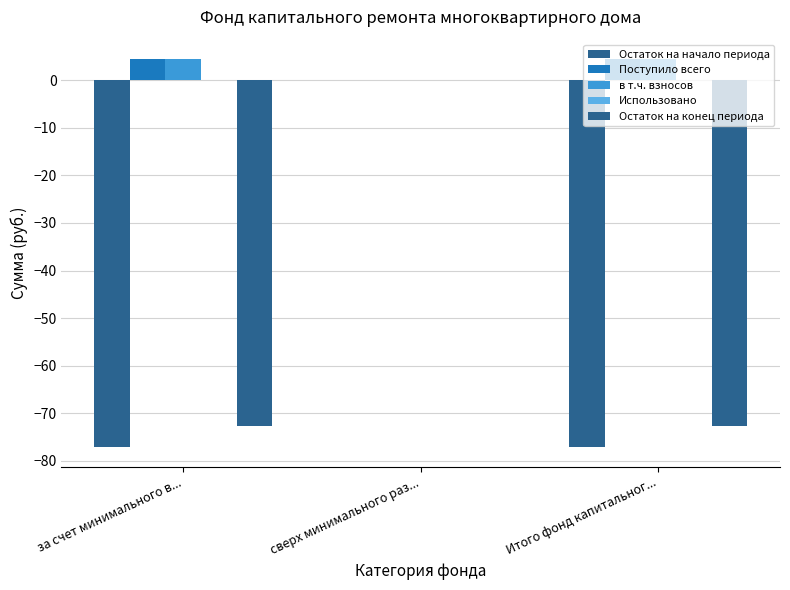

Reading right to left, transcribe all the data shown in this chart.

Остаток на начало периода: Итого фонд капитальног...=-77.2	сверх минимального раз...=0.0	за счет минимального в...=-77.2
Поступило всего: Итого фонд капитальног...=4.4	сверх минимального раз...=0.0	за счет минимального в...=4.4
в т.ч. взносов: Итого фонд капитальног...=4.4	сверх минимального раз...=0.0	за счет минимального в...=4.4
Использовано: Итого фонд капитальног...=0.0	сверх минимального раз...=0.0	за счет минимального в...=0.0
Остаток на конец периода: Итого фонд капитальног...=-72.7	сверх минимального раз...=0.0	за счет минимального в...=-72.7